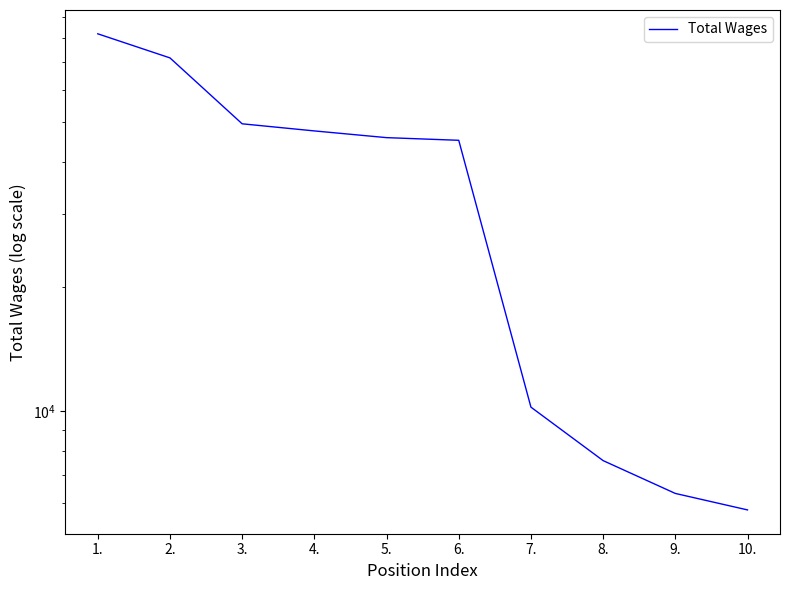

Where does the data first go above 45945?

1.